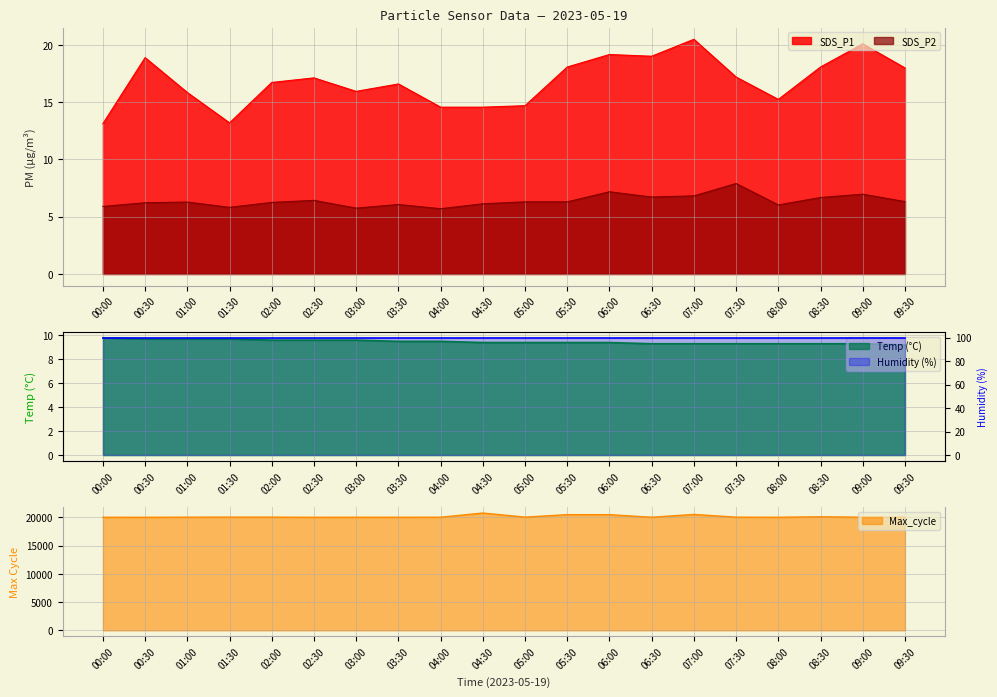

Where is SDS_P2 nearest to the value 6?

08:00